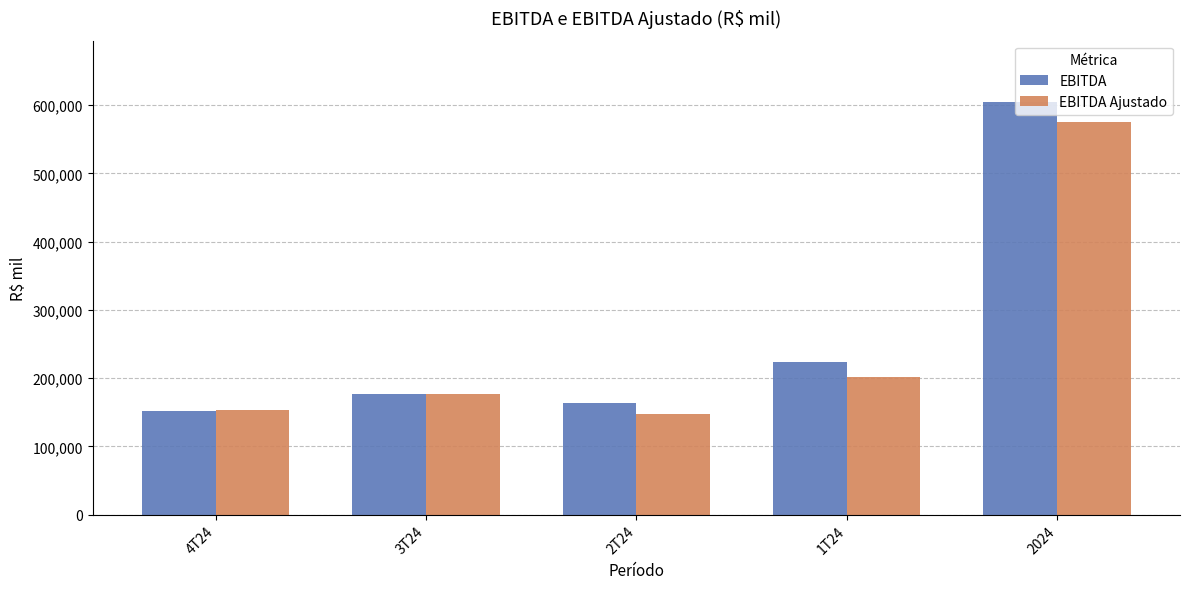

What is the sum of the EBITDA Ajustado values at 2024 and 4T24?

729280